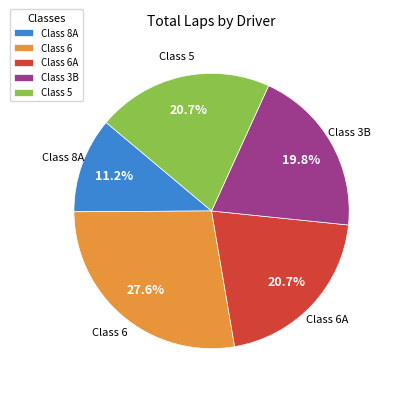

Combined, do Class 5 and Class 8A account for over 50%?

No